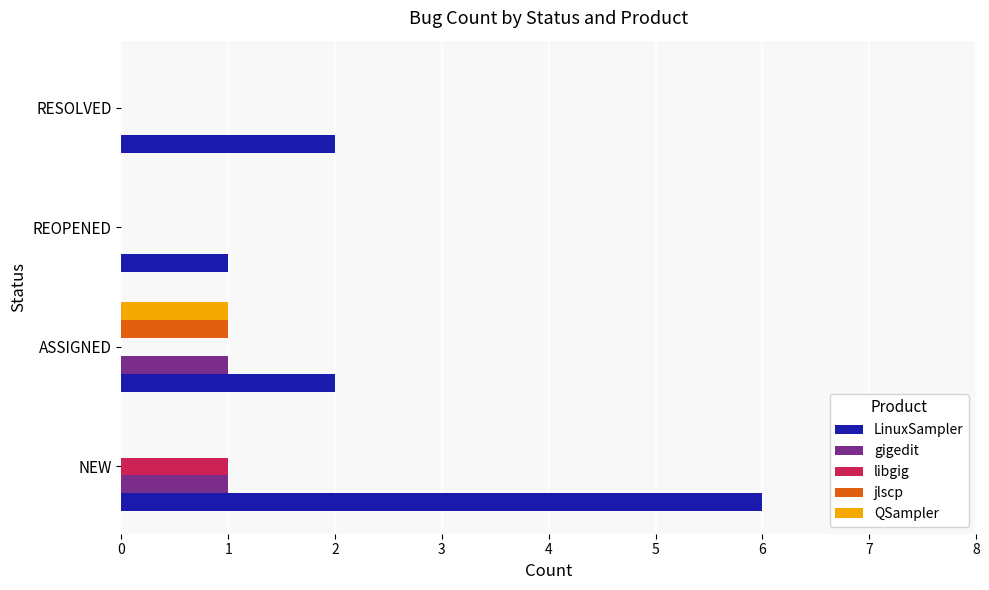

How many series are shown in this chart?

5